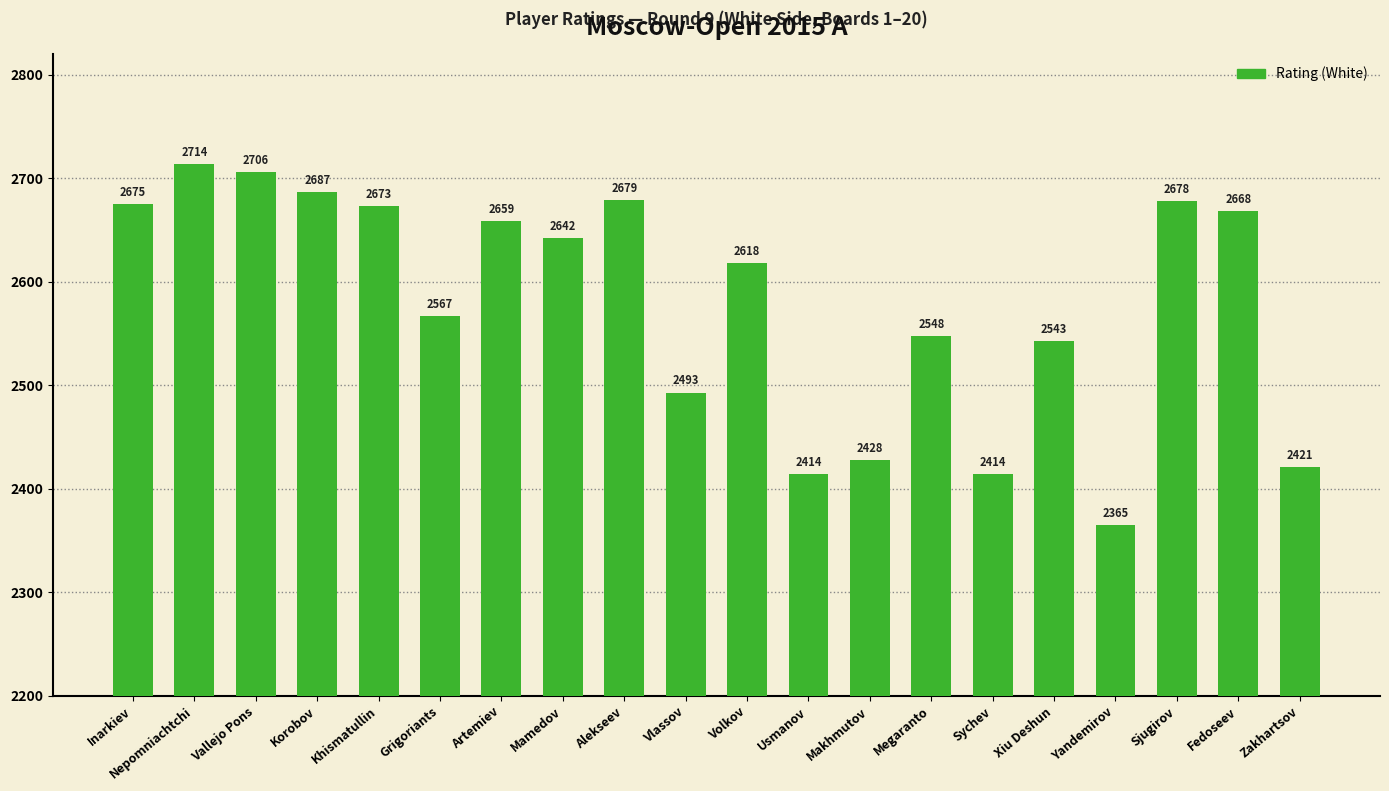

Reading left to right, list all the values displayed in this chart.

Inarkiev=2675	Nepomniachtchi=2714	Vallejo Pons=2706	Korobov=2687	Khismatullin=2673	Grigoriants=2567	Artemiev=2659	Mamedov=2642	Alekseev=2679	Vlassov=2493	Volkov=2618	Usmanov=2414	Makhmutov=2428	Megaranto=2548	Sychev=2414	Xiu Deshun=2543	Yandemirov=2365	Sjugirov=2678	Fedoseev=2668	Zakhartsov=2421